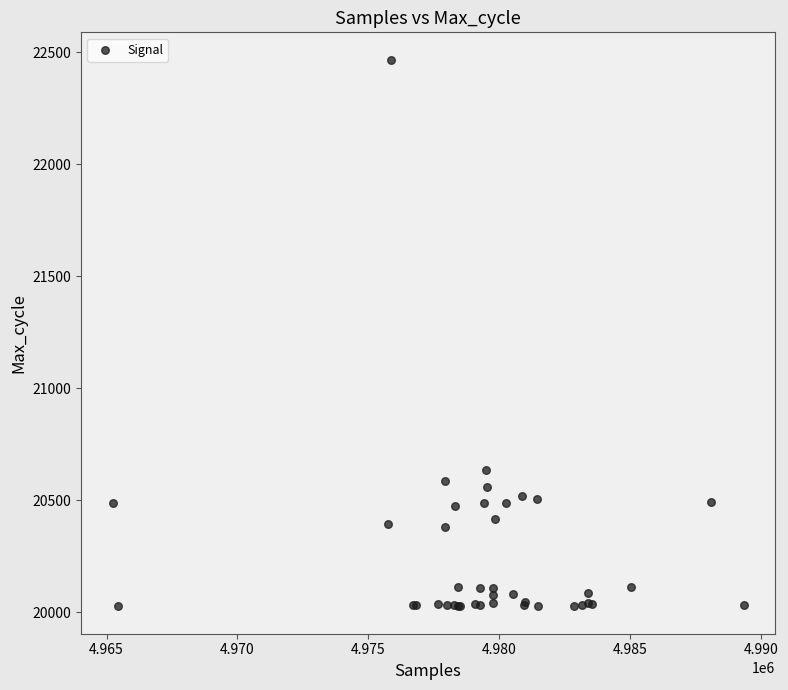

What Y value in the scatter plot is closest to 21246?

20636